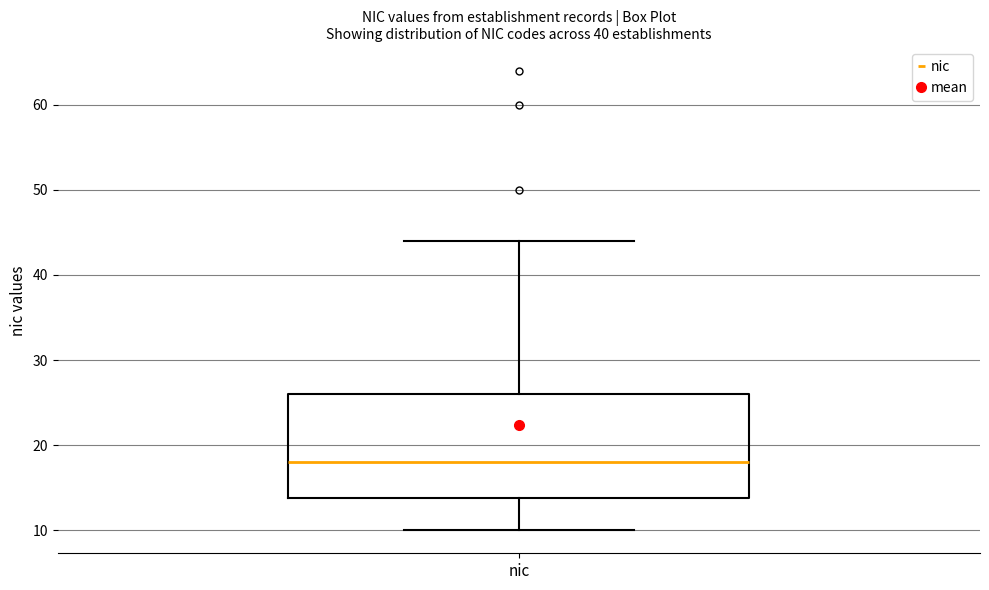

Where is the lower edge of the box for nic on the y-axis? The values are not printed on the chart, so give them approximately, as read against the axis.

14